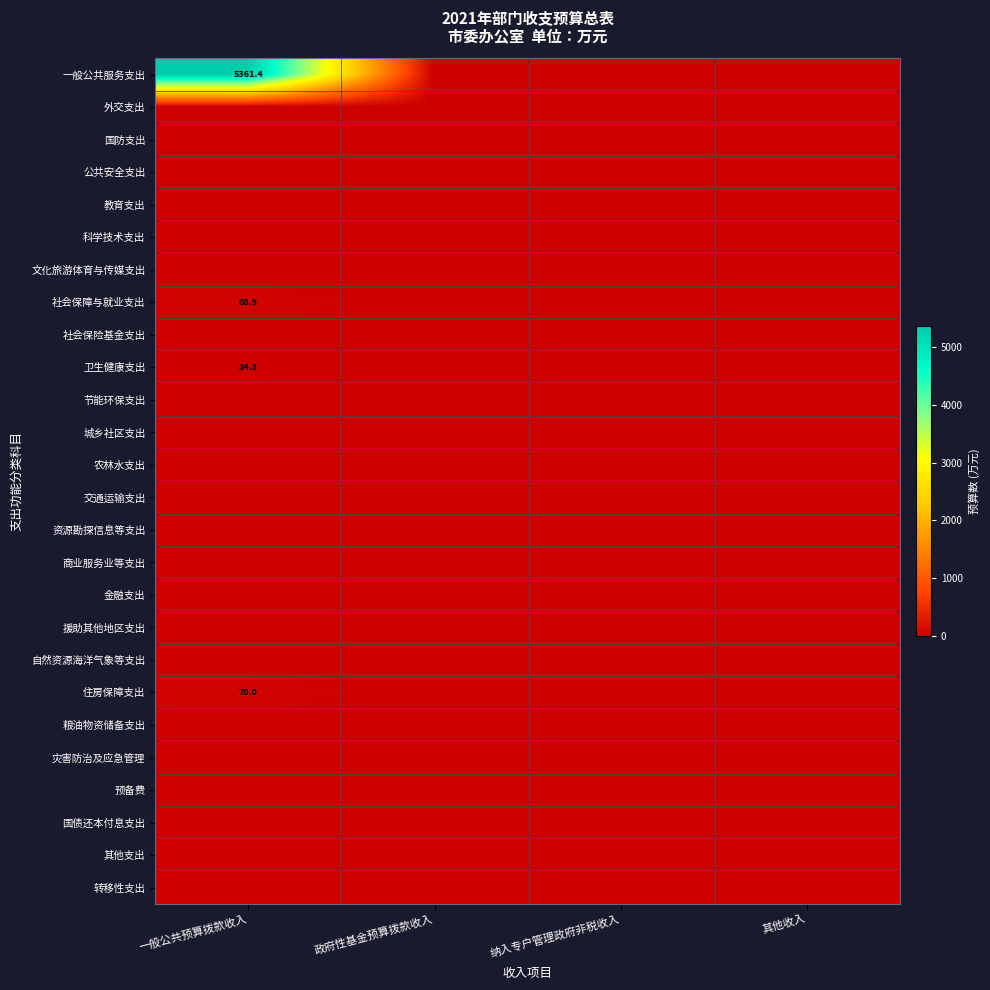

At how many categories does at least one series exceed 3777?

1